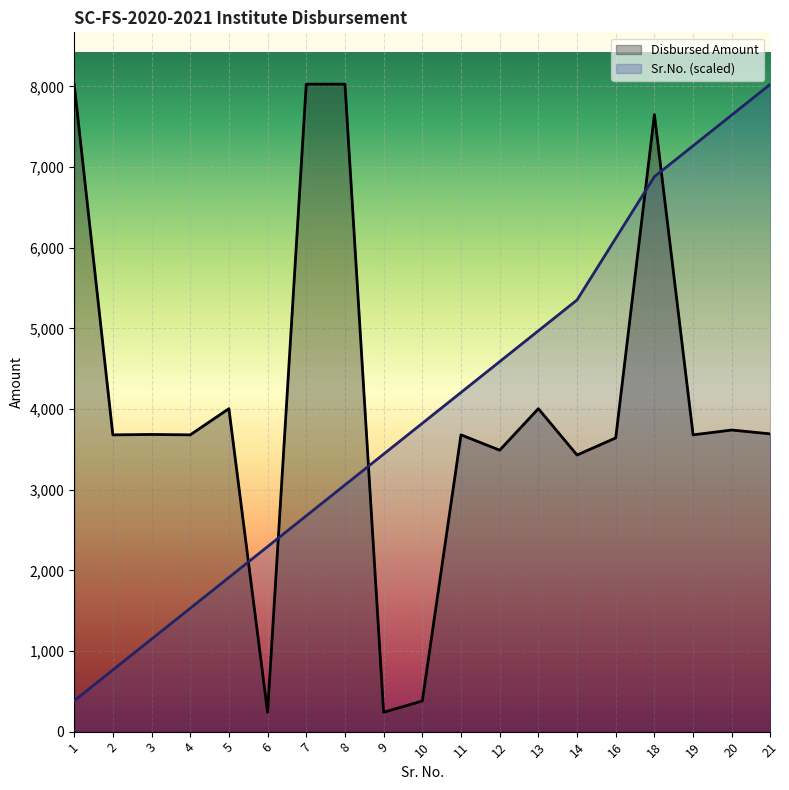

What is the maximum value shown in the chart?

8028.0